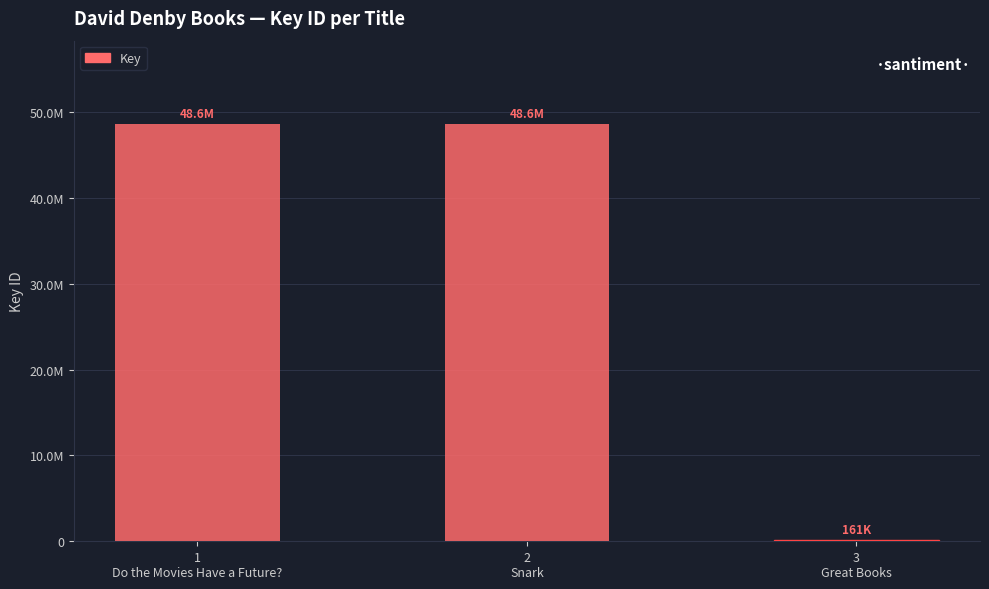

Which has a higher value, 2
Snark or 3
Great Books?

2
Snark